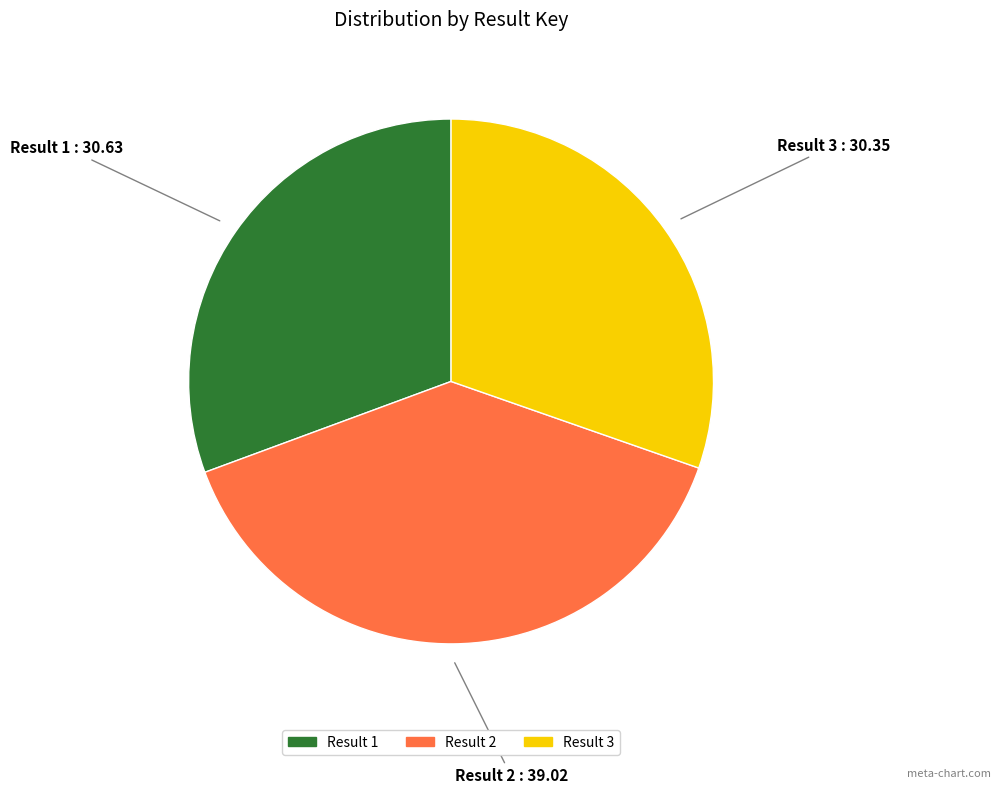

Does any single category account for the majority?

No